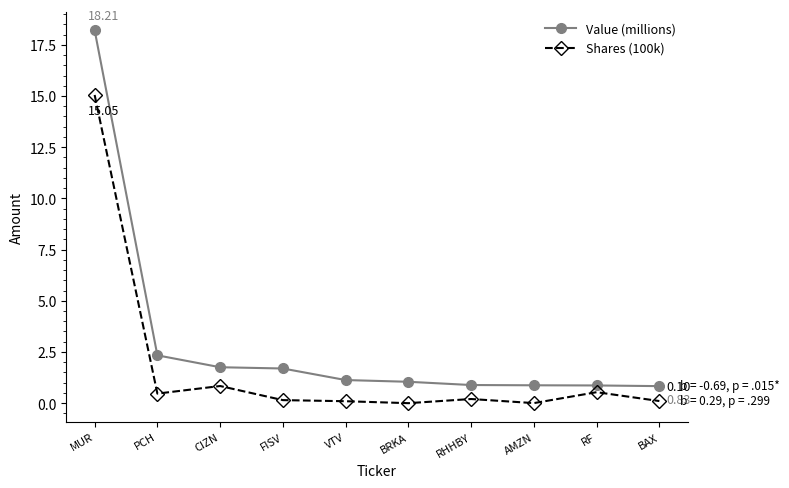

What is the sum of all Value (millions) values?

29.6